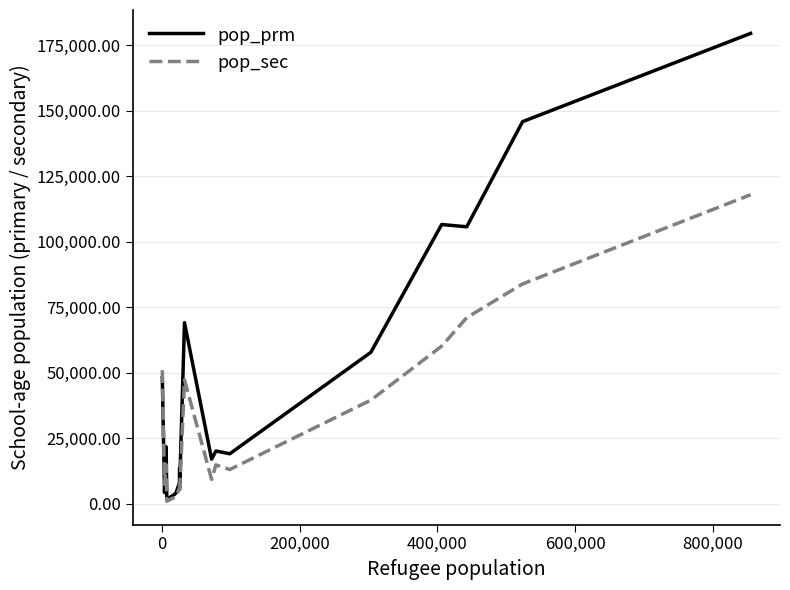

Which series has the widest spread of values?

pop_prm